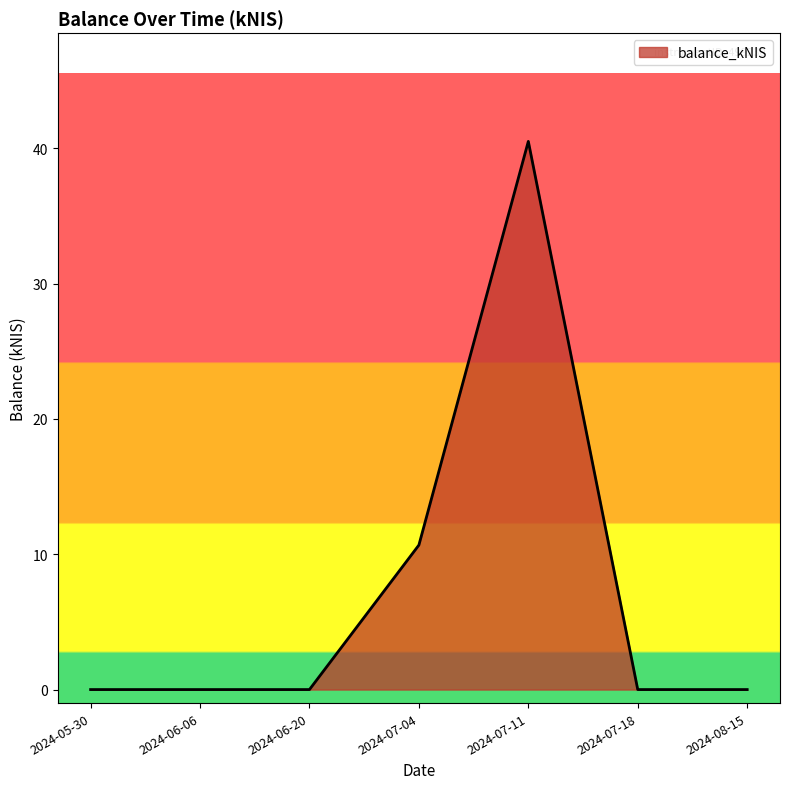

What is the maximum value shown in the chart?

40.5